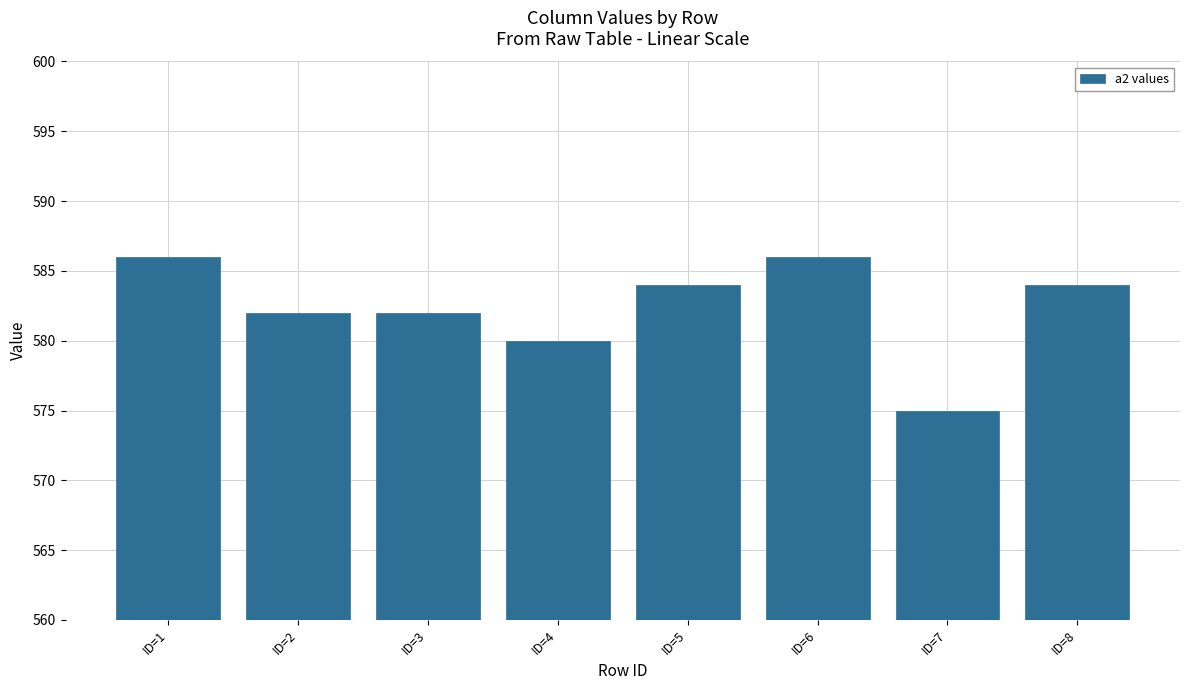

Count the number of categories in the chart.

8